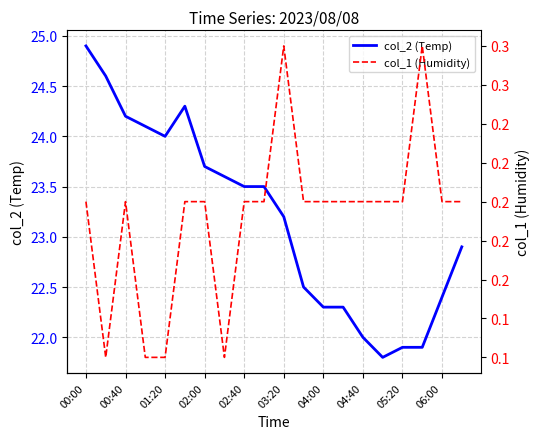

True or false: col_2 (Temp) has a value of 24.2 at 00:40.

True